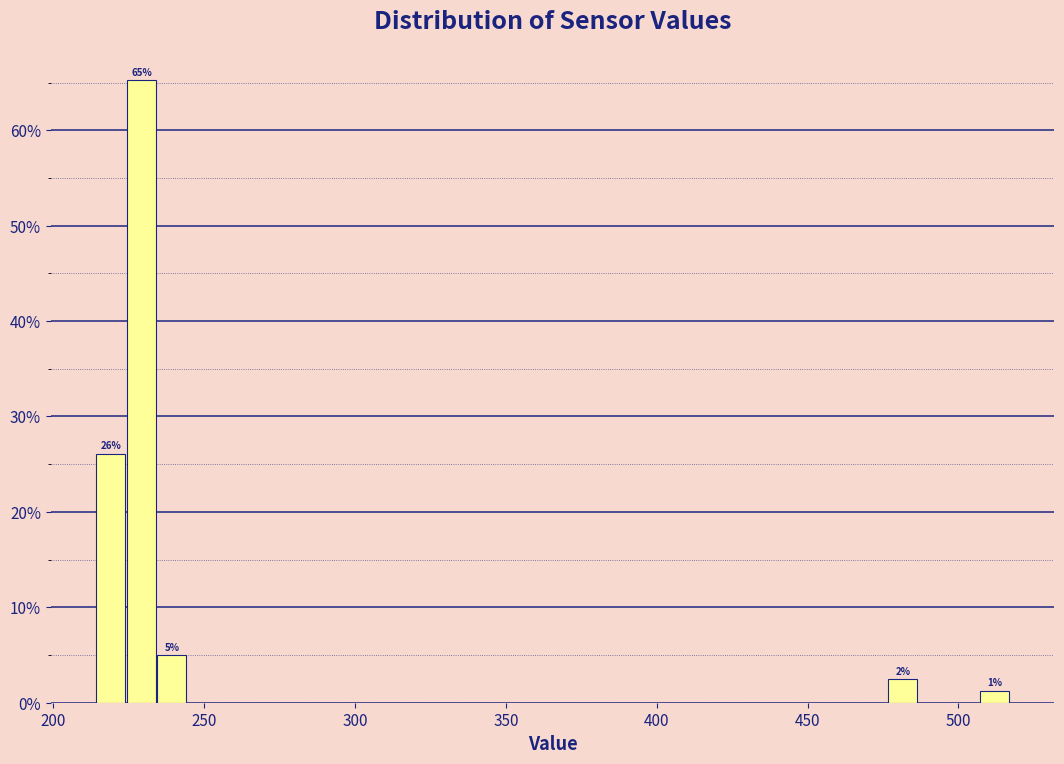

Read against the x-axis, roughly where is the centre of the tallest bar?

230